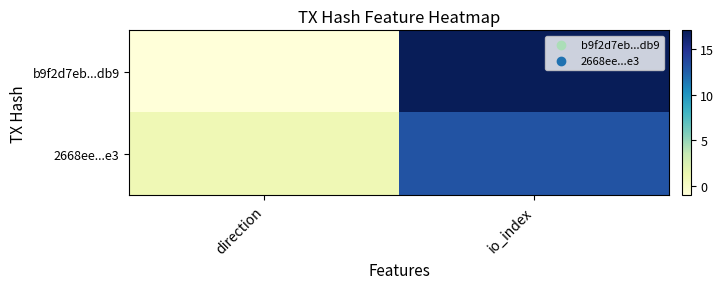

At direction, list the series in order from largest to smallest.

2668ee...e3, b9f2d7eb...db9